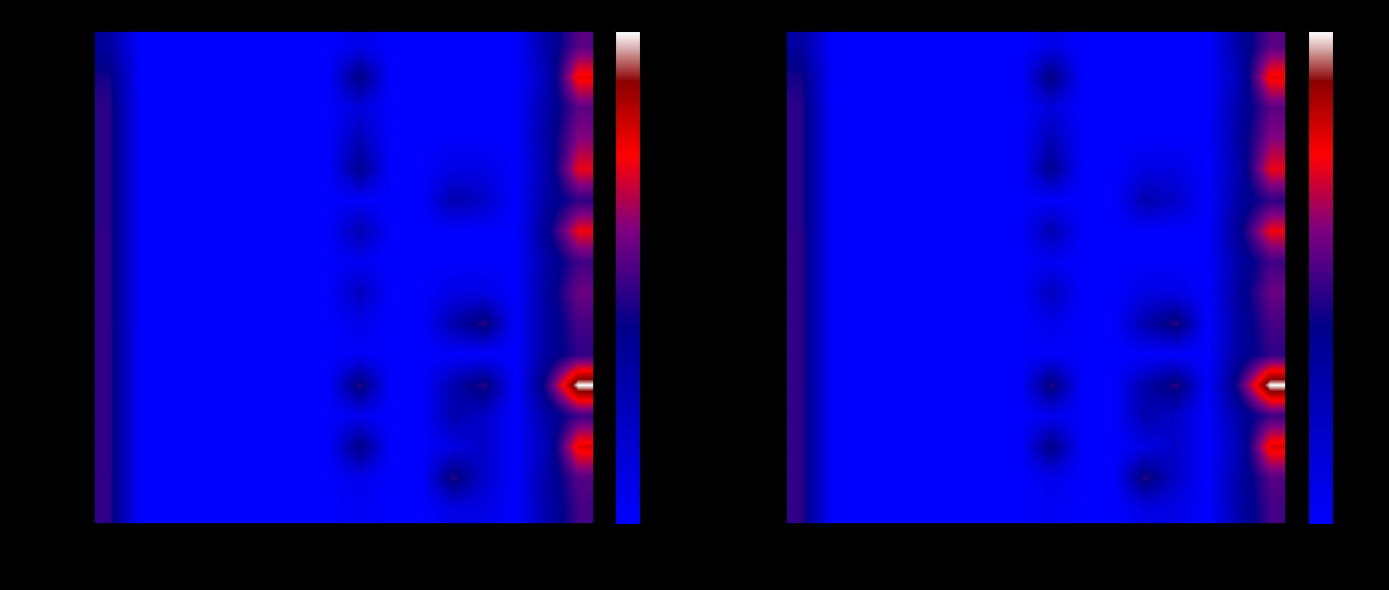

What is the maximum value shown in the chart?

2.1